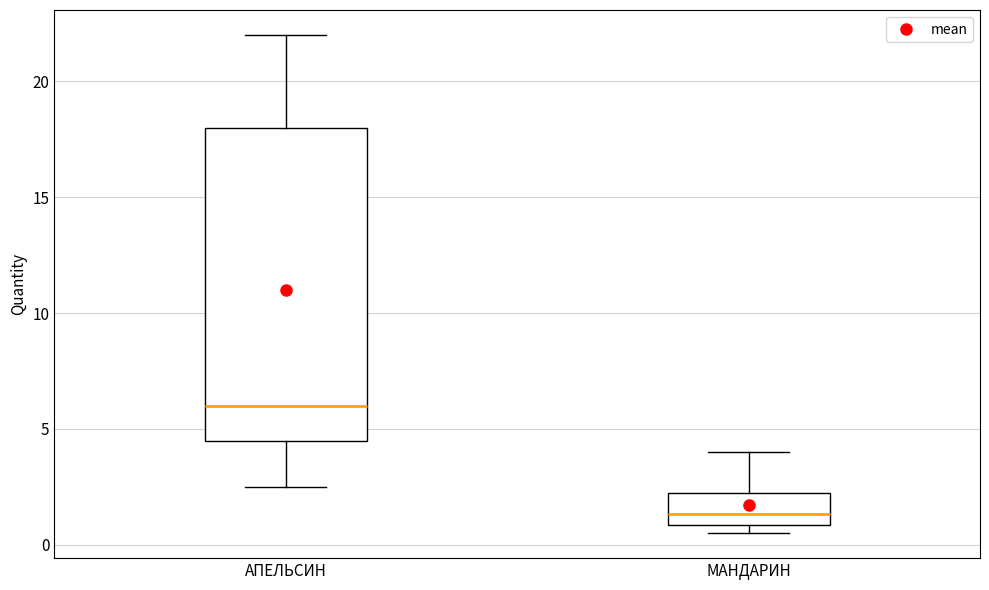

Which box has the lowest median line?

МАНДАРИН